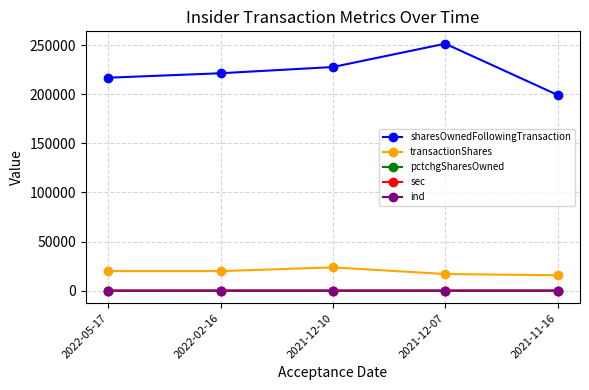

What is the total value across all series at 2021-12-07?

268485